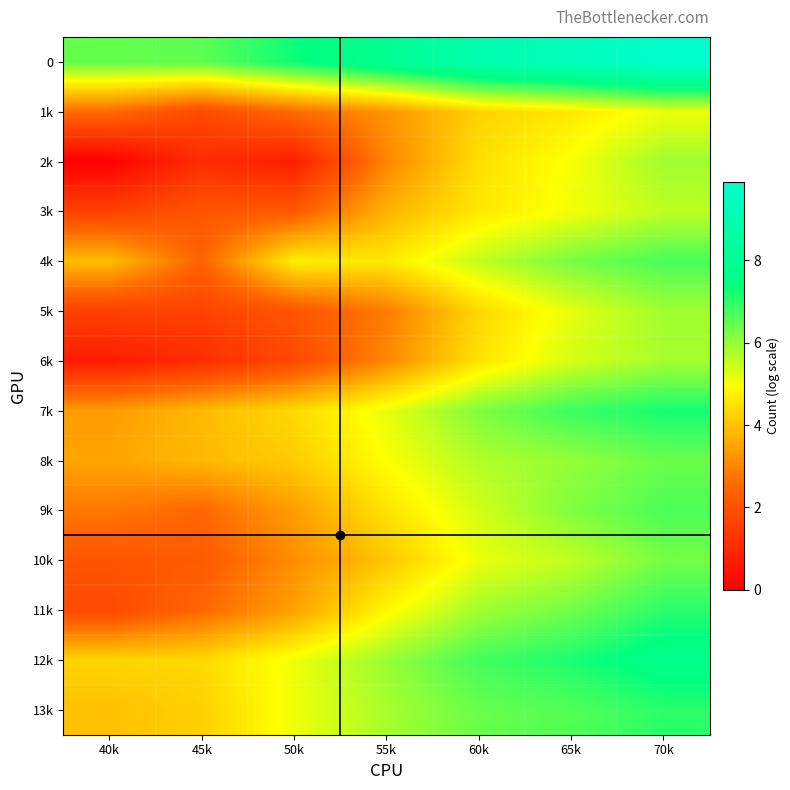

Which label corresponds to the smallest value in the chart?

40k